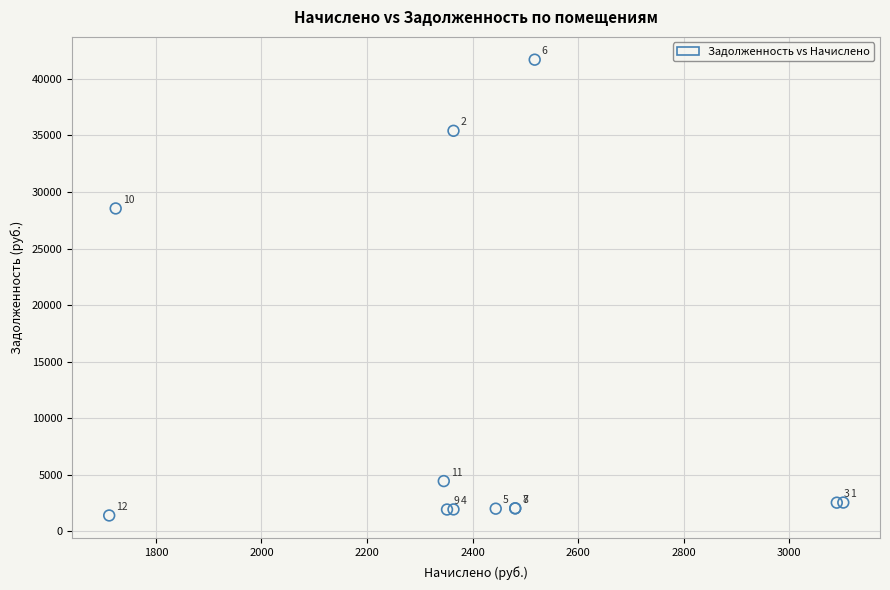

What Y value in the scatter plot is closest to 21547?

28541.5